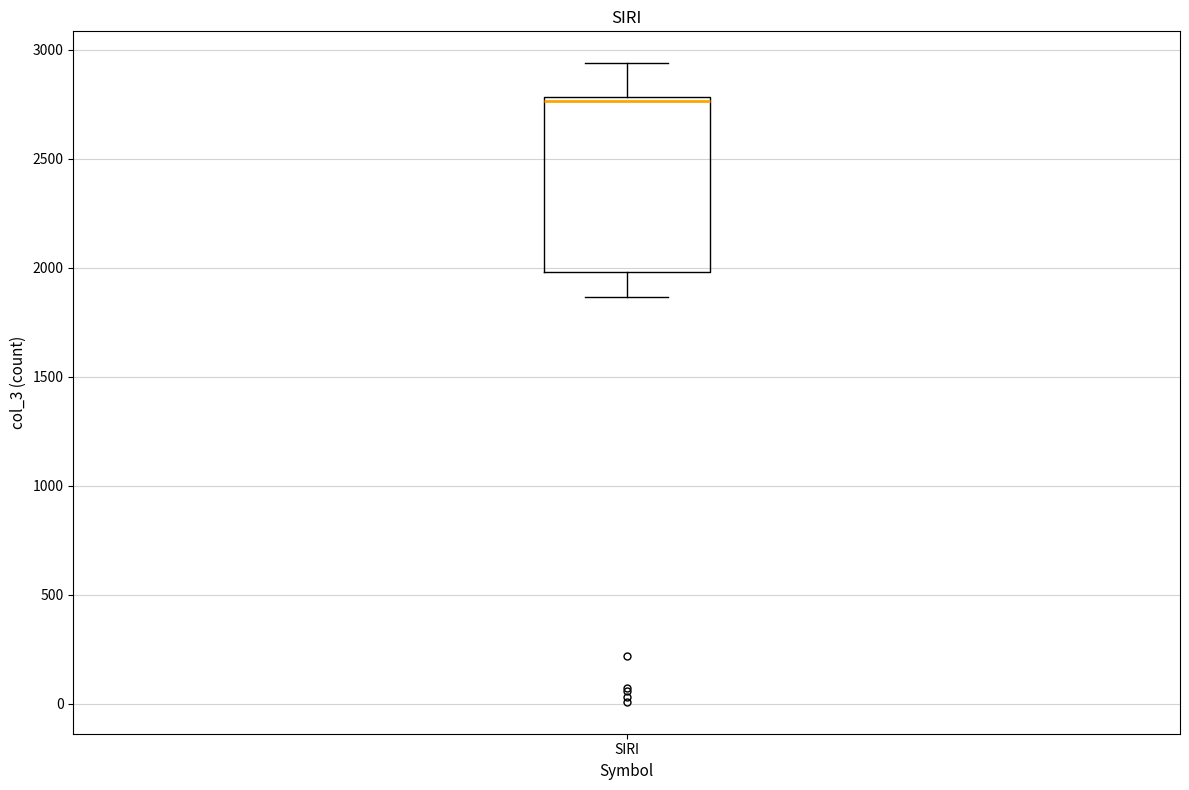

Read this box plot against the y-axis: the position of the median line, the range covered by the box, and the ends of both whiskers. The values are not printed on the chart, so give them approximately, as read against the axis.

median 2750, box 2000 to 2800, whiskers 1850 to 2950